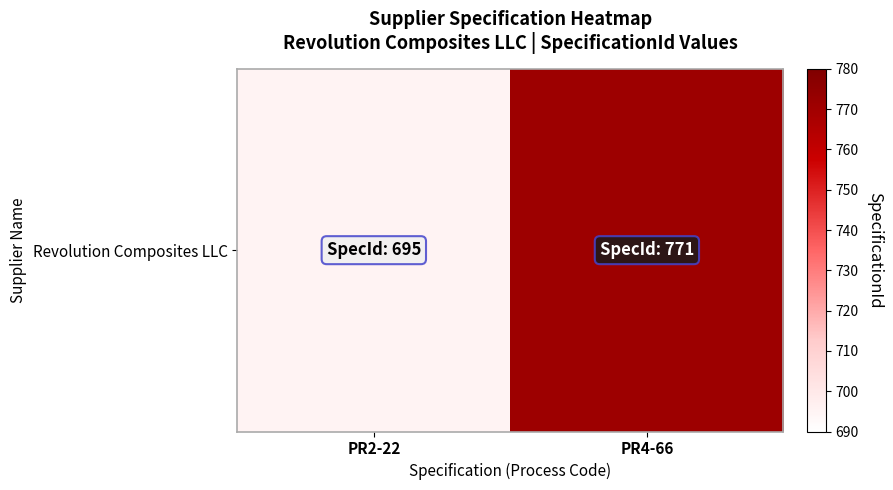

Is it true that the value at PR2-22 is 695?

True